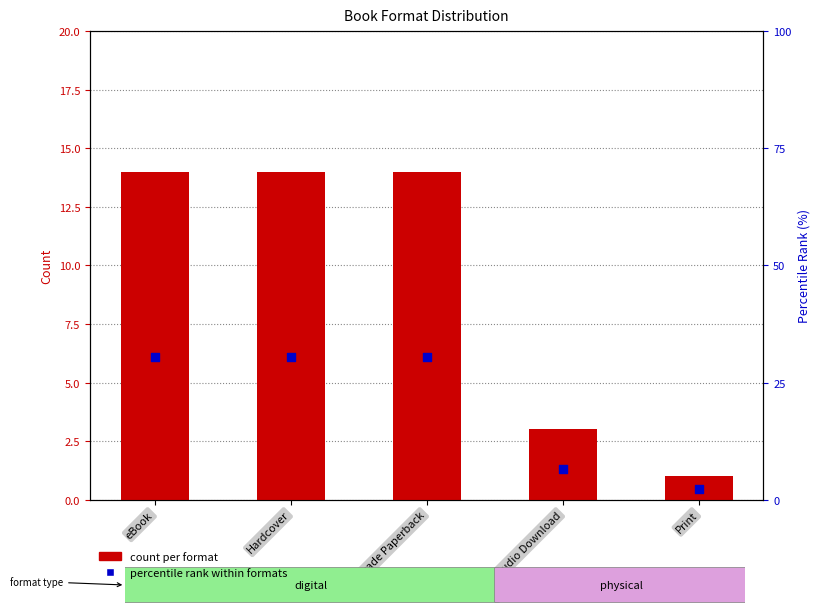

What are all the series names shown in the legend?

count per format, percentile rank